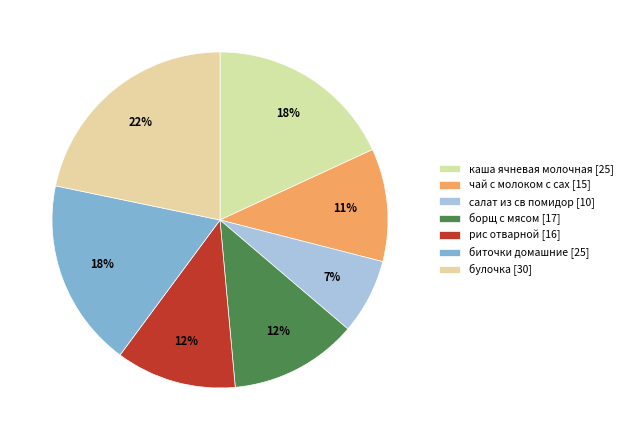

What percentage is the салат из св помидор slice, to the nearest percent?

7%